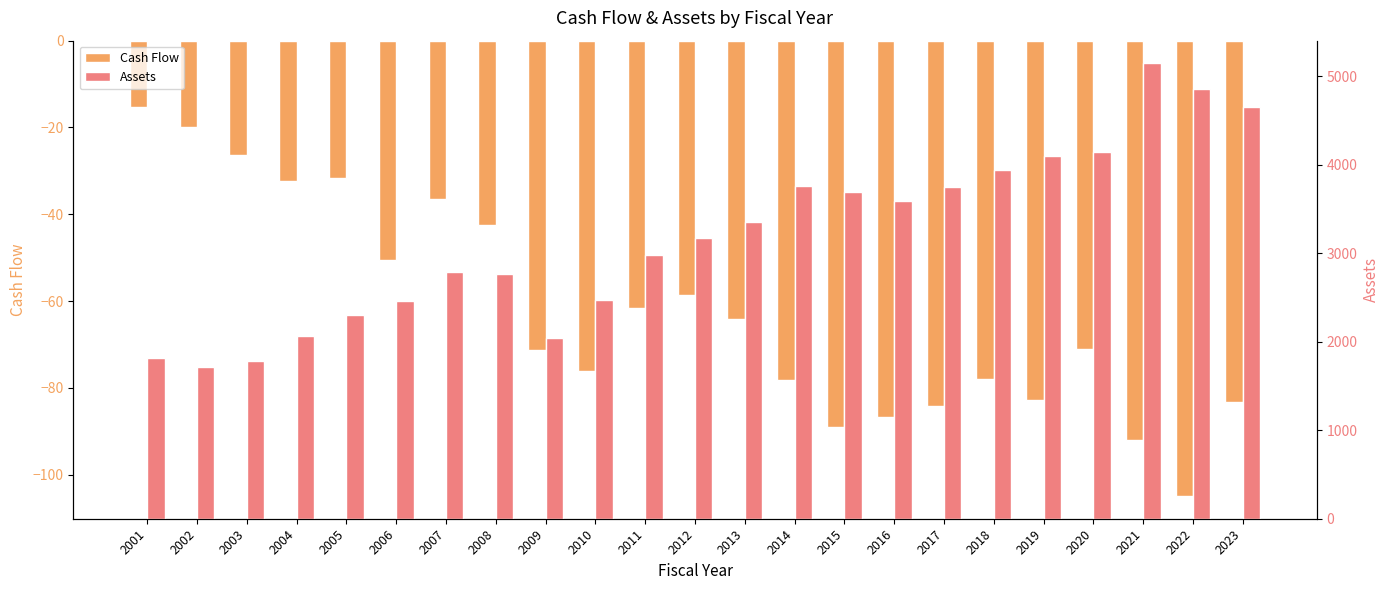

What are all the series names shown in the legend?

Cash Flow, Assets